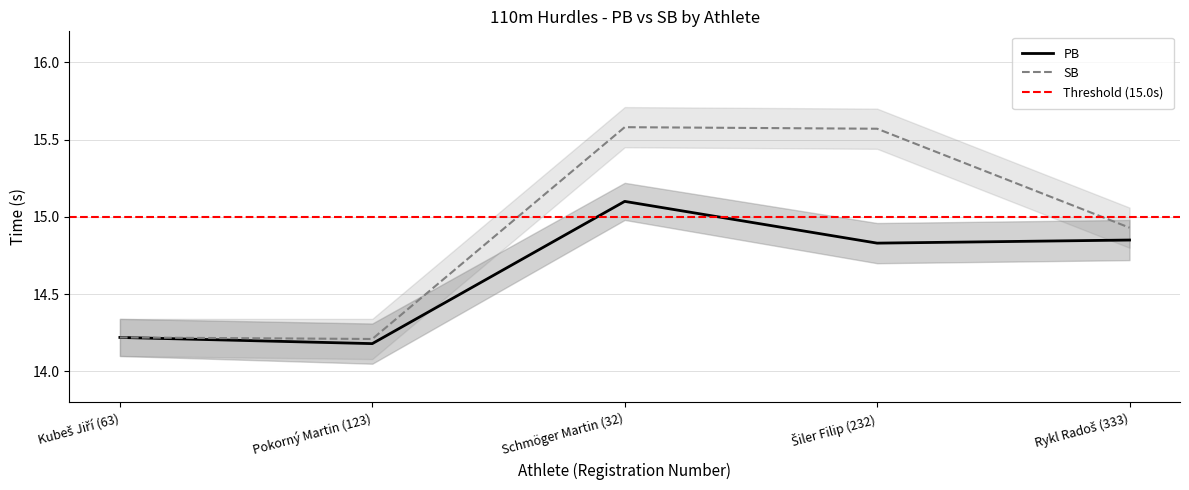

In PB, how many points are higher than both neighbors (excluding endpoints)?

1